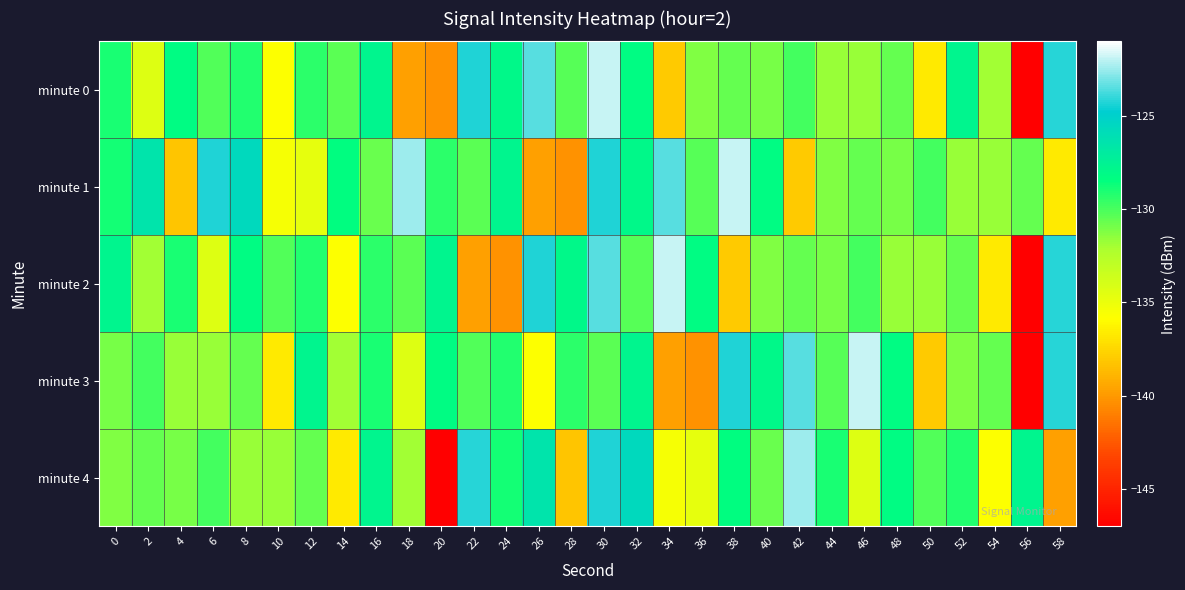

Which category has the lowest value across all series?

56